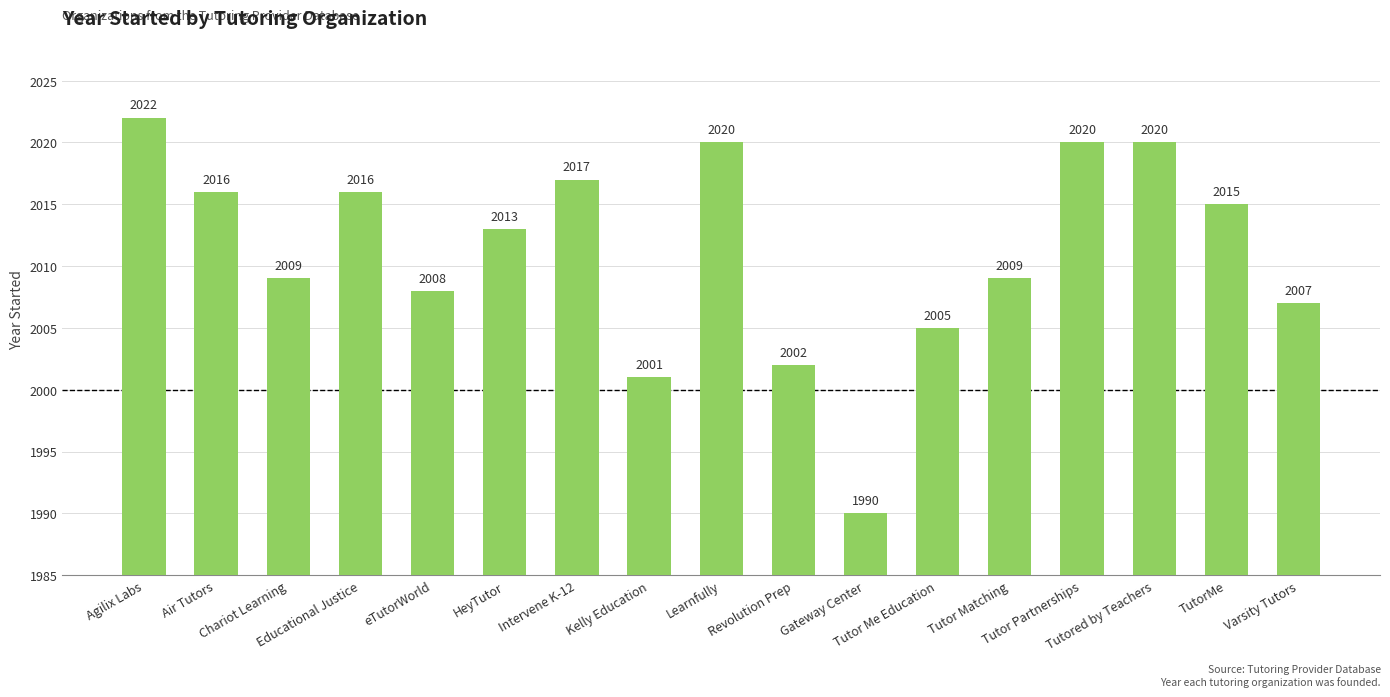

What position from the left is Kelly Education?

8